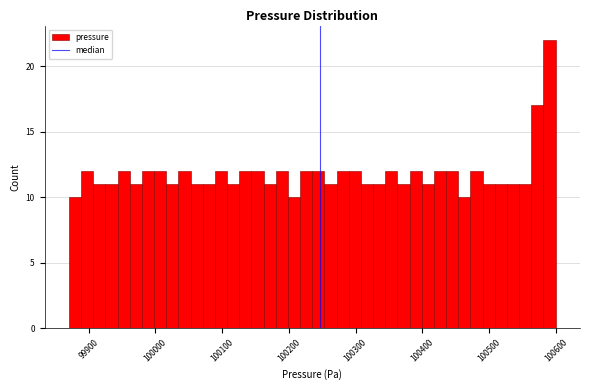

Around what value on the x-axis is the tallest bar? Give the approximate position of its centre, as read against the axis.

100590